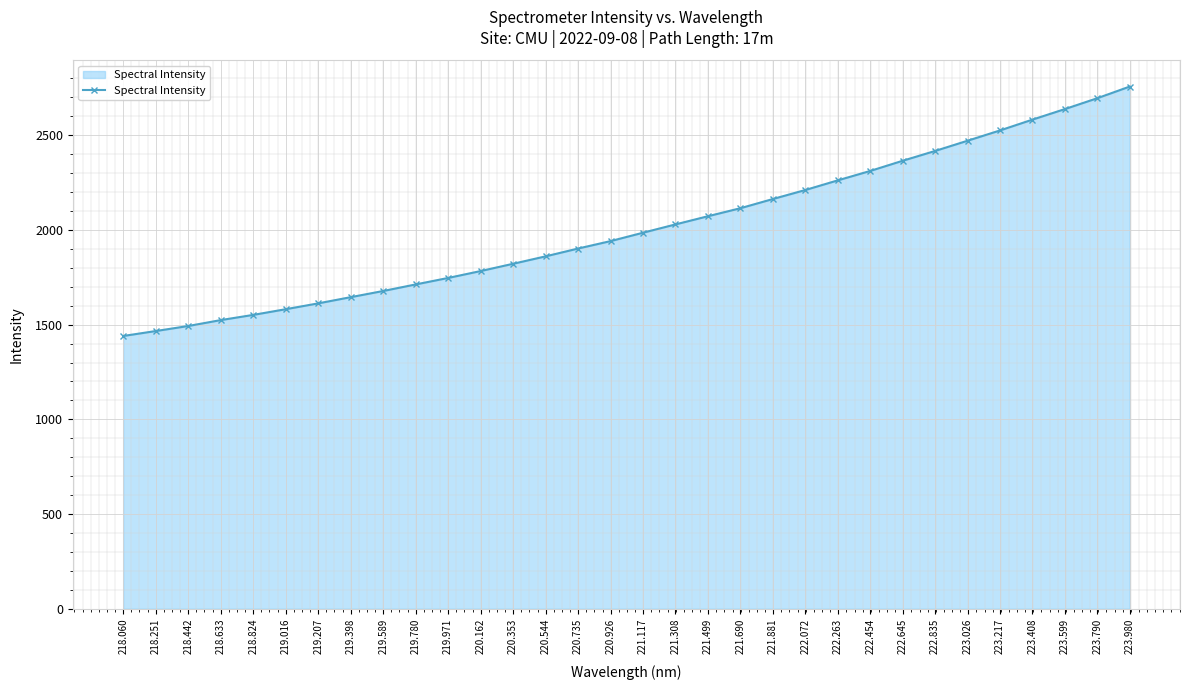

What is the label of the 24th point from the right?

219.589